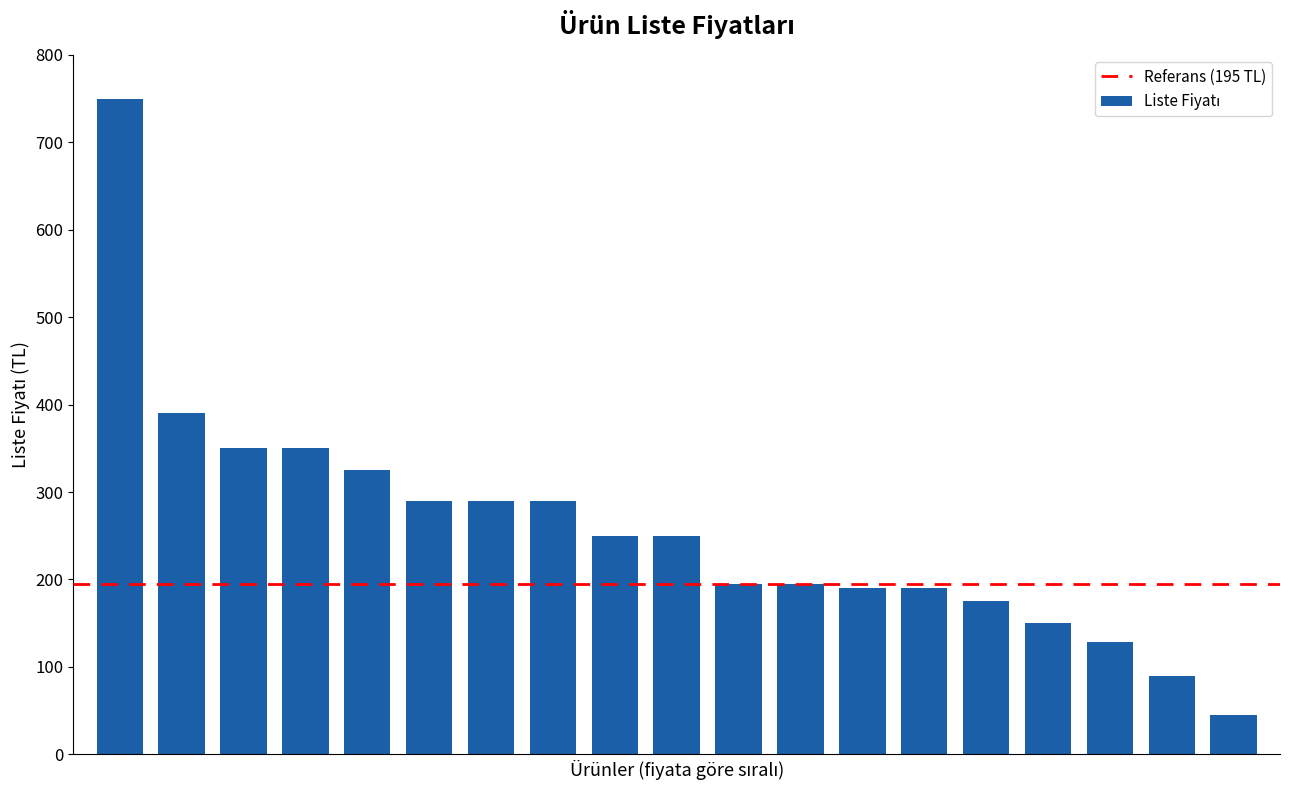

What is the difference between the second highest and second lowest values?

300